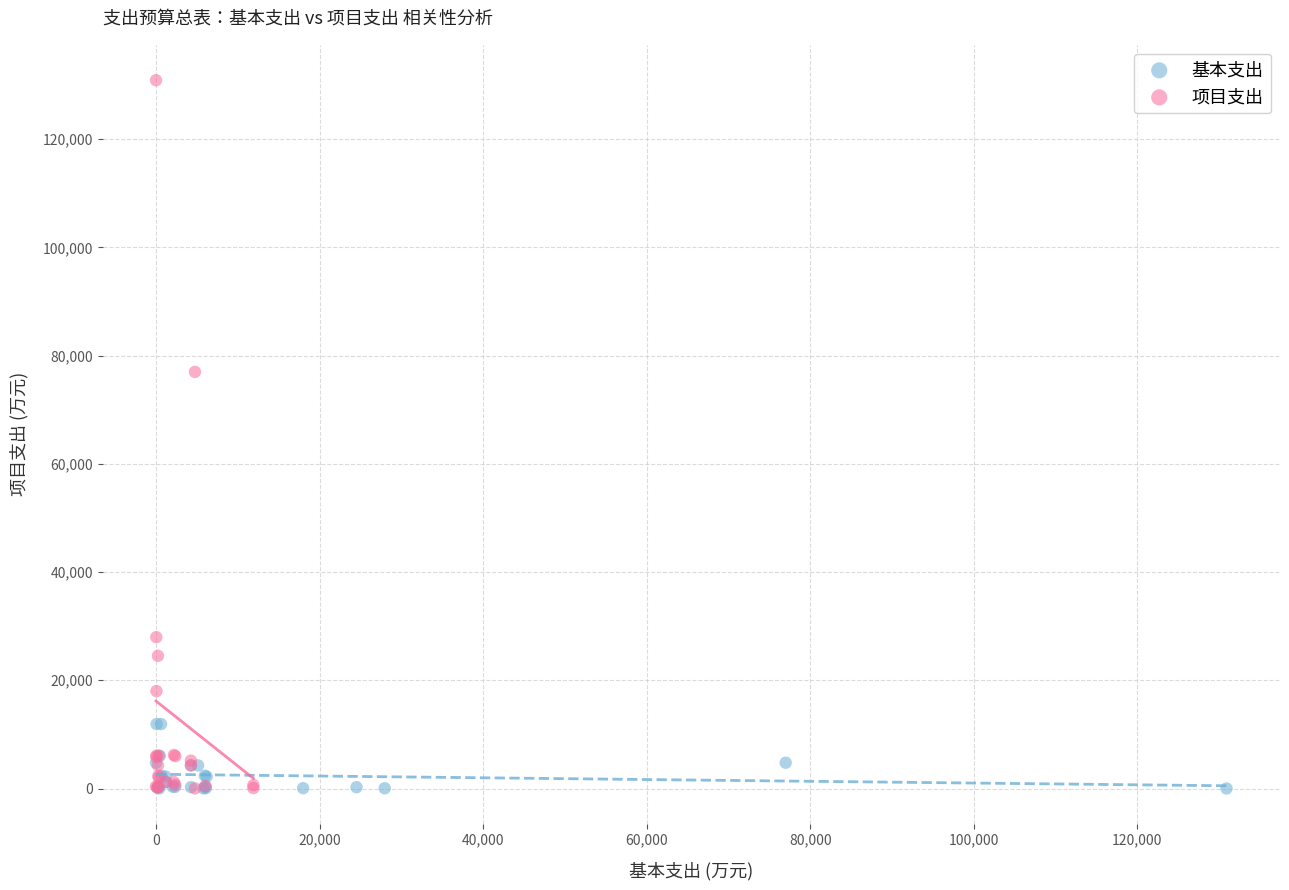

Which series contains the highest Y value?

项目支出